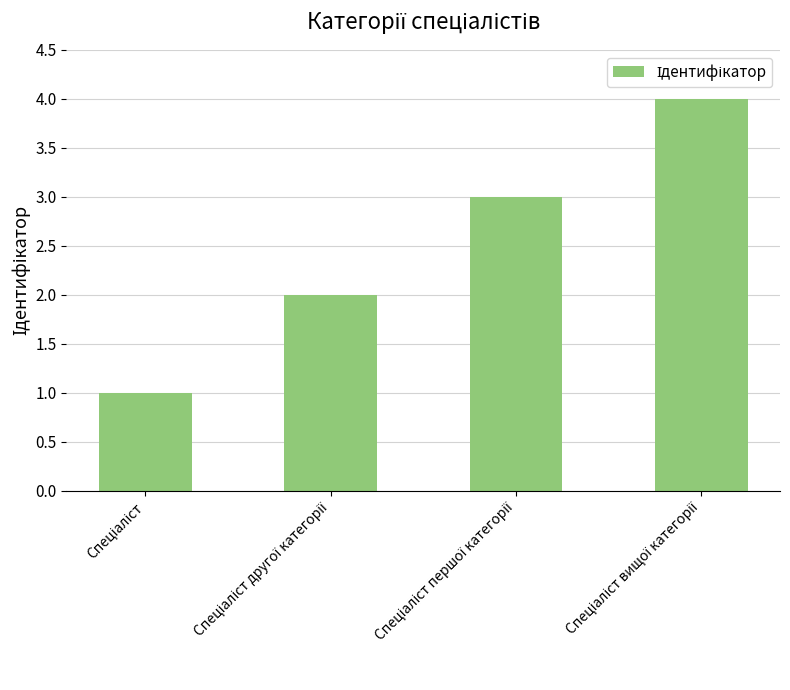

What is the sum of all values?

10